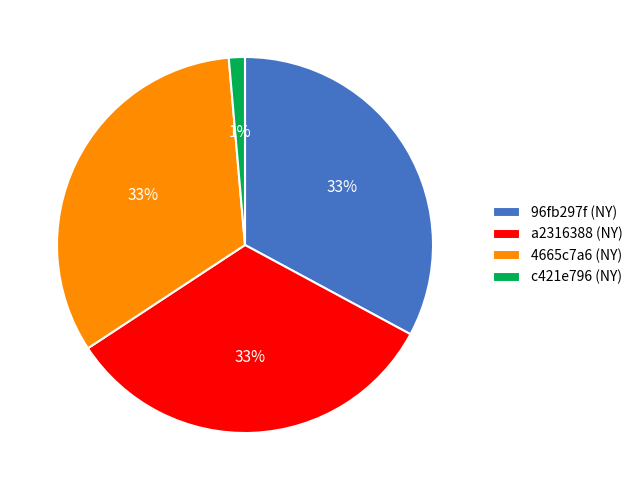

Does any single category account for the majority?

No